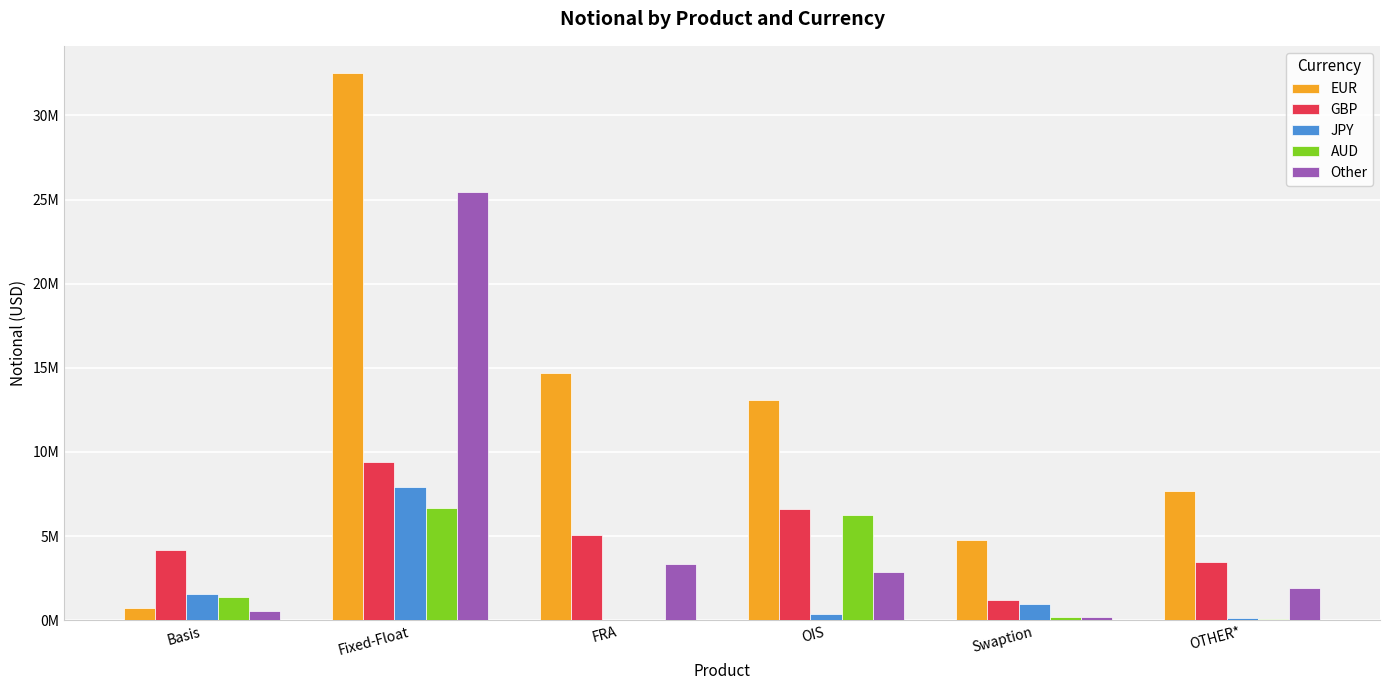

What is the spread (max minus min) of values at OIS?

12744208